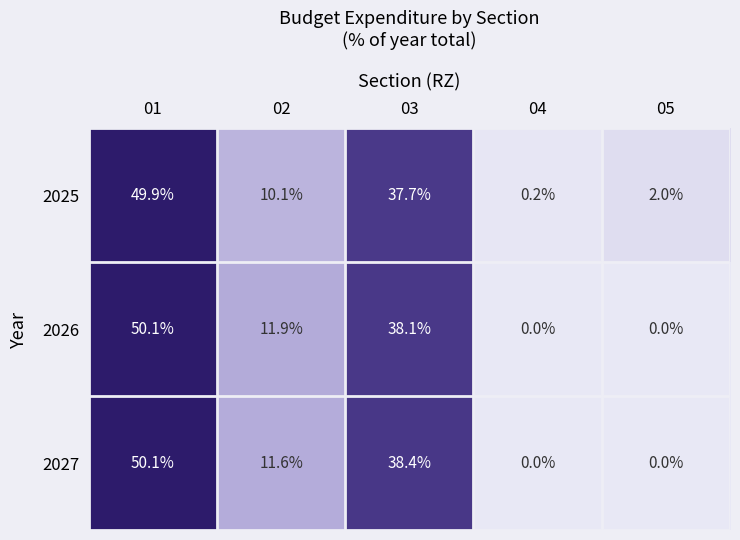

Reading left to right, extract all data points from this chart.

2025: 49.9	10.1	37.7	0.2	2.0
2026: 50.1	11.9	38.1	0.0	0.0
2027: 50.1	11.6	38.4	0.0	0.0